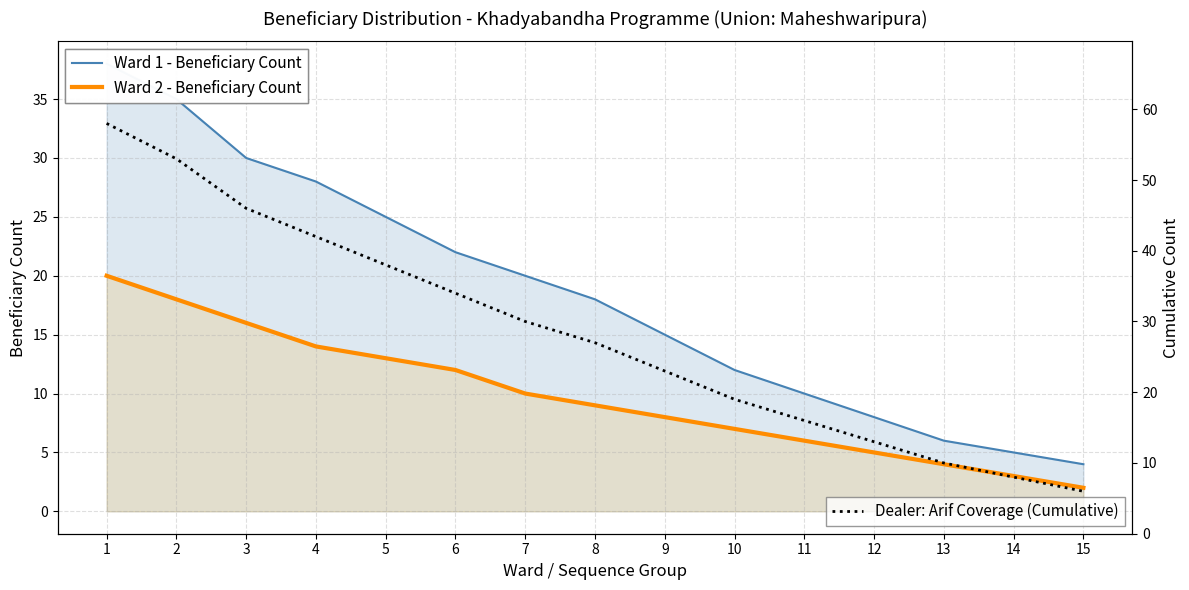

Is the value of Ward 1 - Beneficiary Count at 4 greater than the value of Ward 2 - Beneficiary Count at 1?

Yes